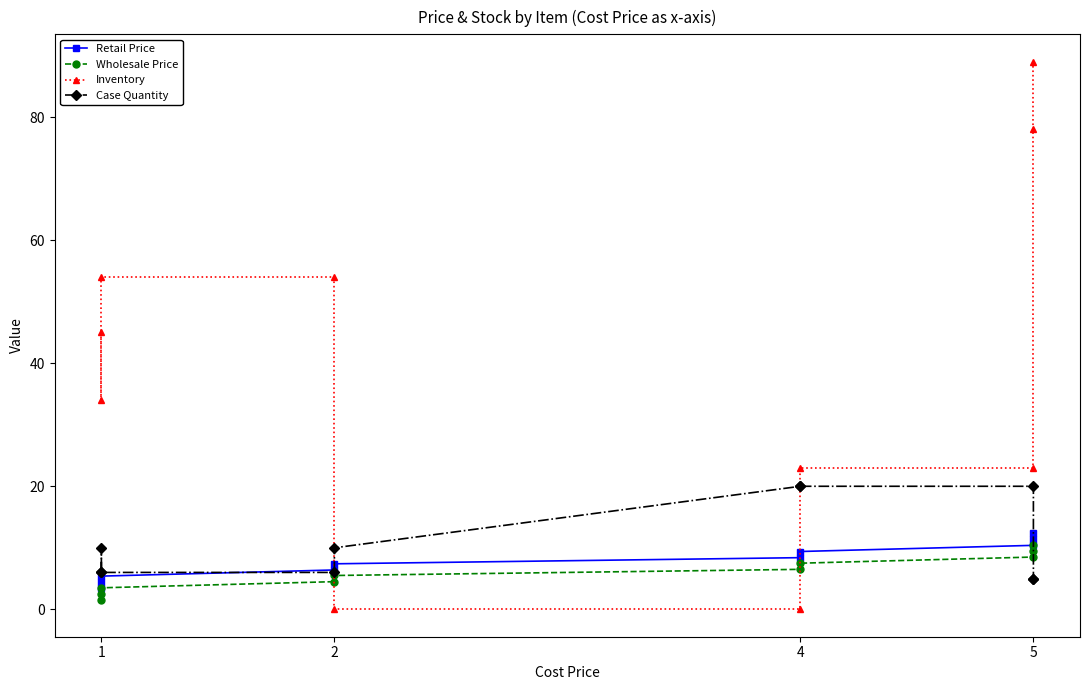

Rank the series by their maximum value, from lowest to highest.

Wholesale Price, Retail Price, Case Quantity, Inventory